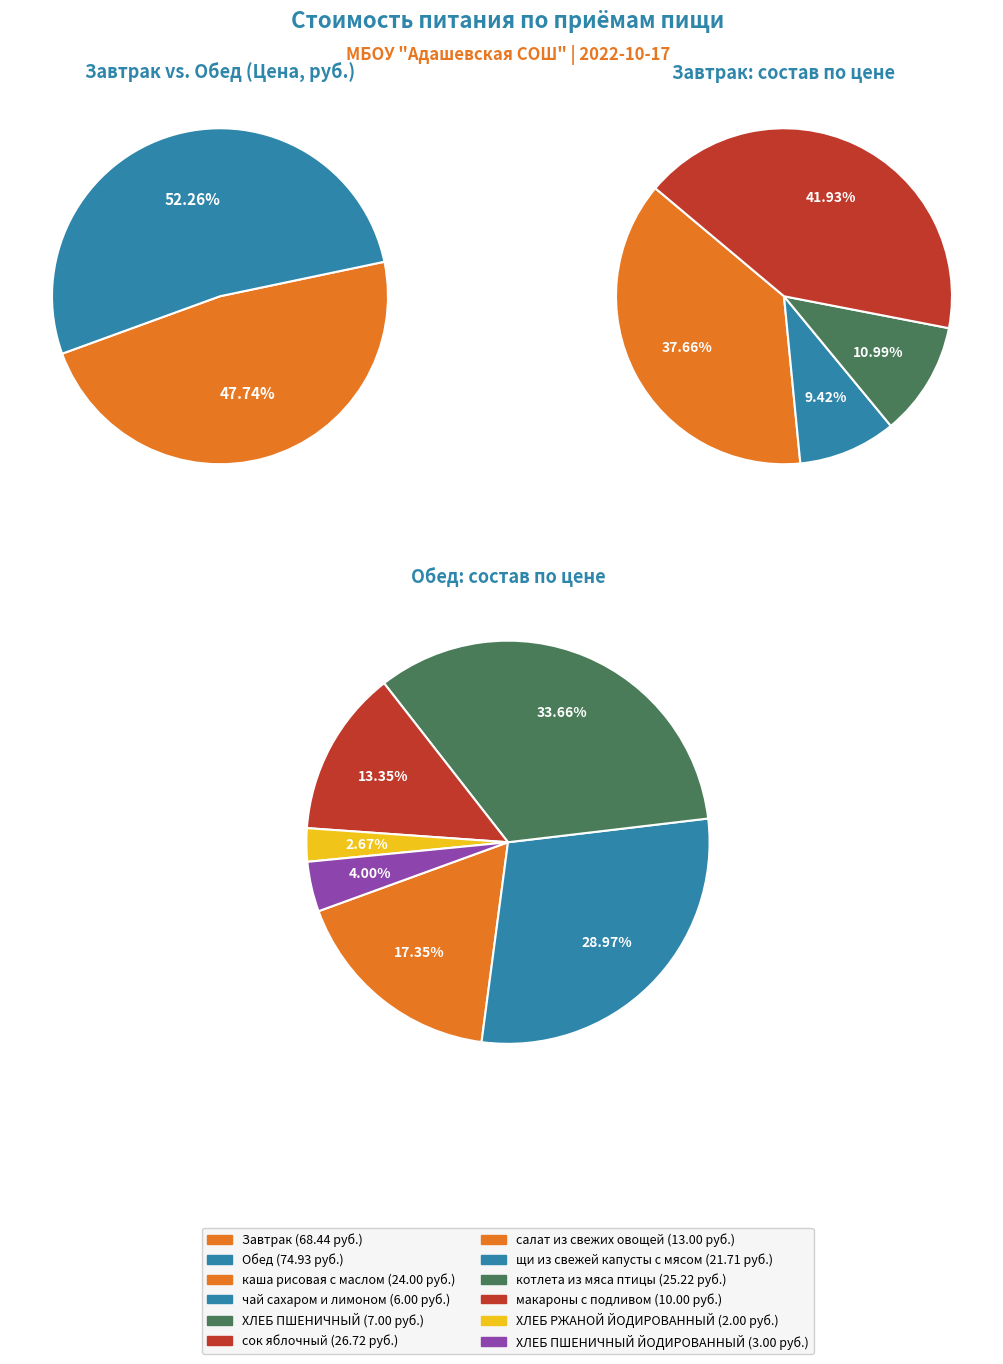

Rank the categories by value from lowest to highest.

Завтрак, Обед